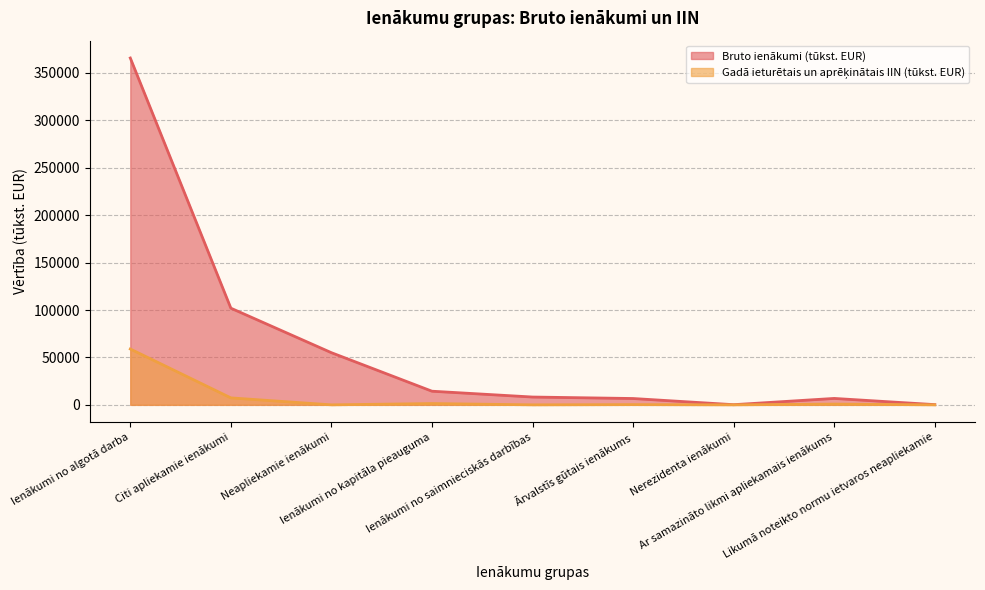

Reading left to right, what are all the values shown in this chart?

Bruto ienākumi (tūkst. EUR): 365734.9	101942.5	54994.6	14377.6	8239.3	6675.6	175.1	6769.9	239.6
Gadā ieturētais un aprēķinātais IIN (tūkst. EUR): 58892.4	7343.4	0.3	1361.5	1.5	250.2	1.1	807.1	0.0